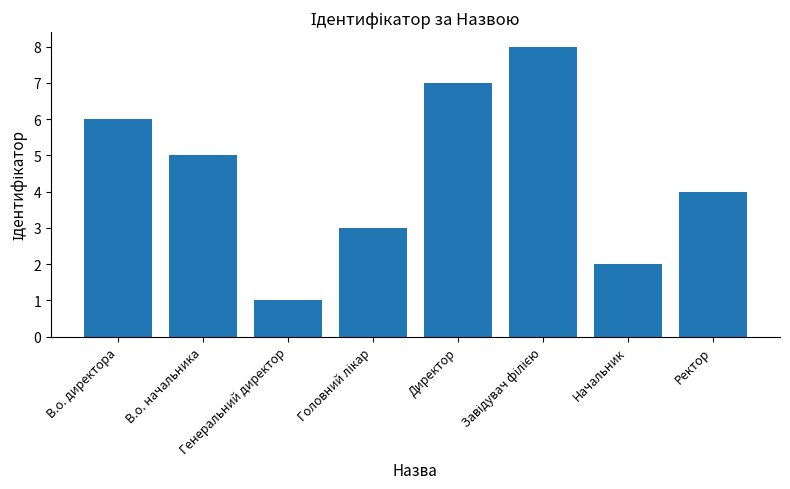

What is the value of the 1st bar from the left?

6